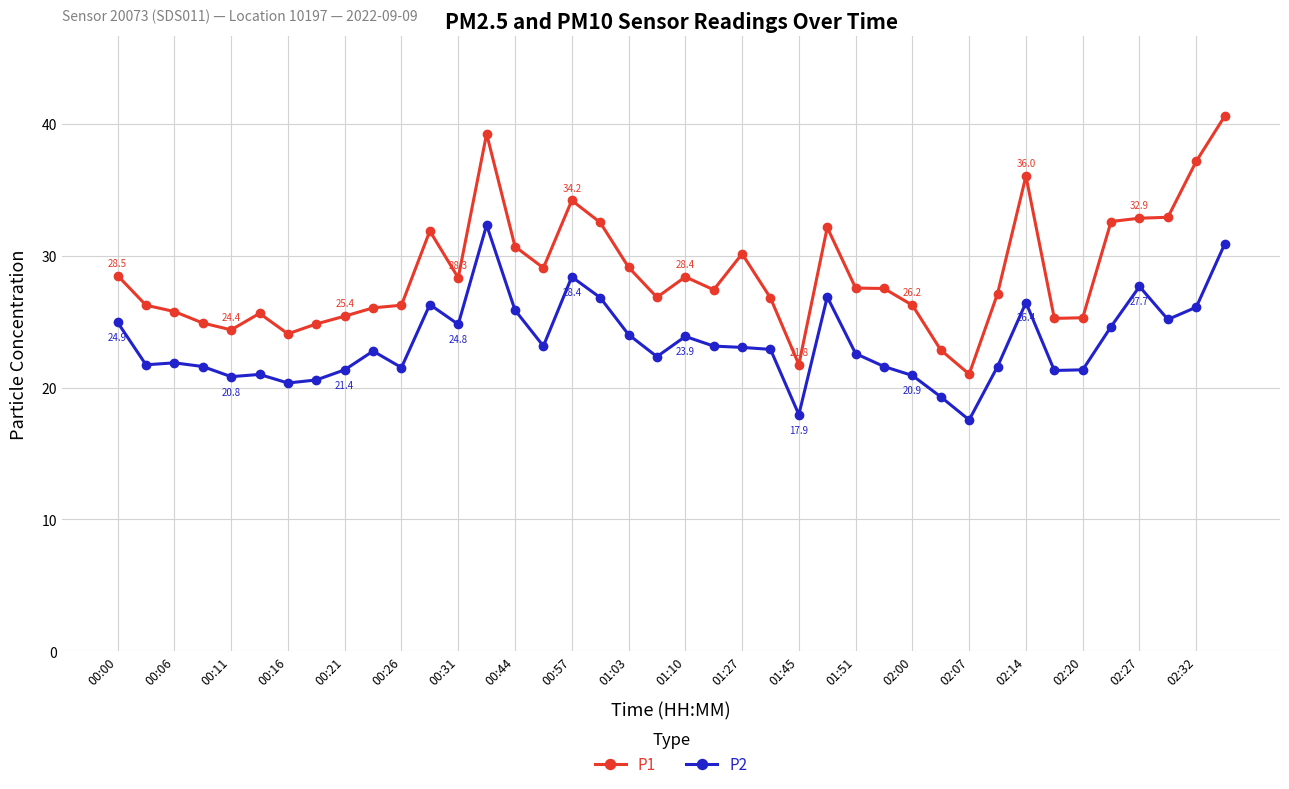

Which series has the widest spread of values?

P1